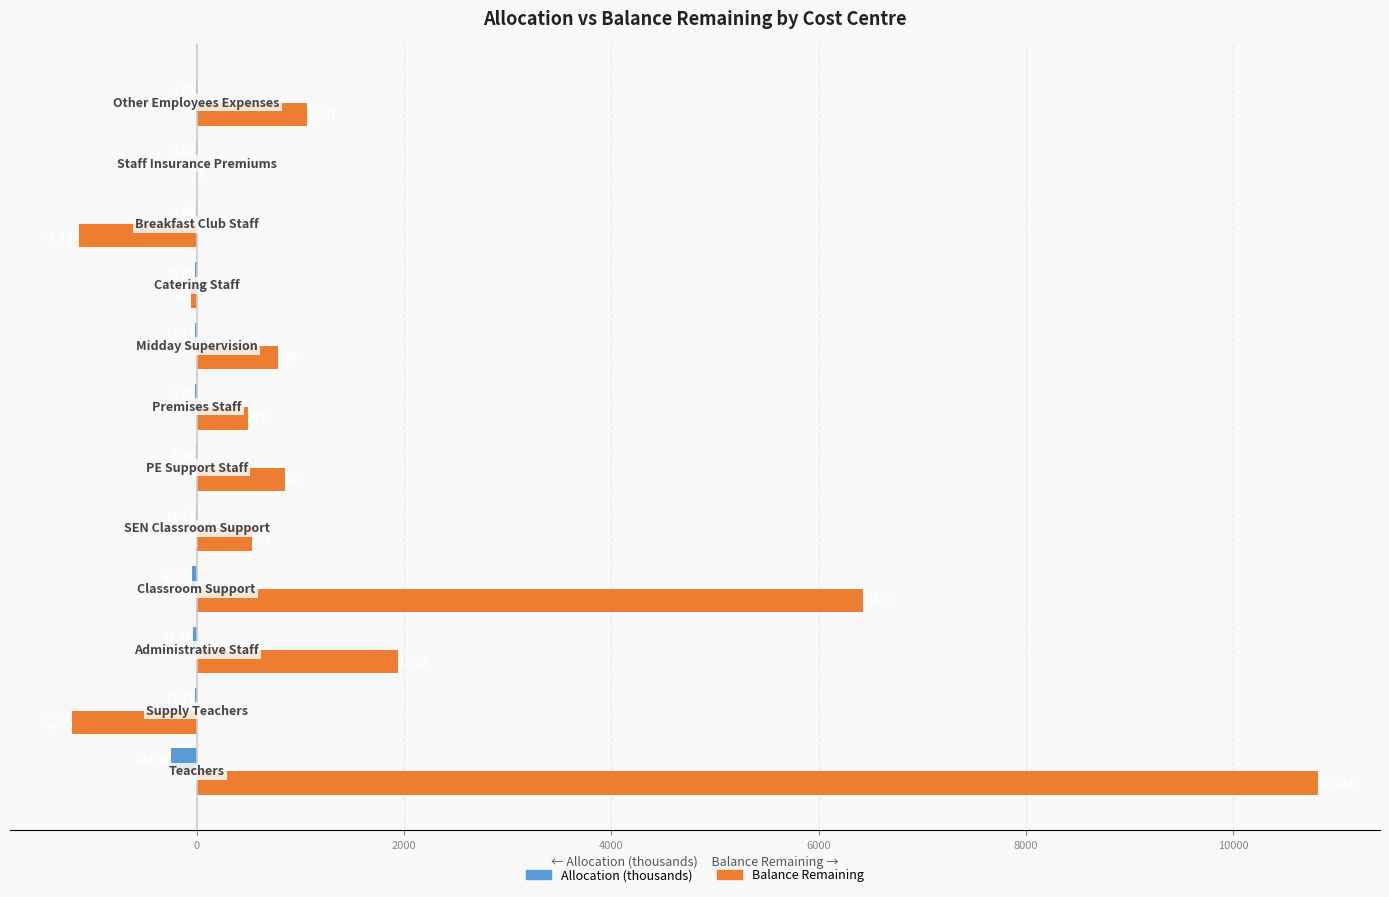

Which series has the largest range (max minus min)?

Balance Remaining